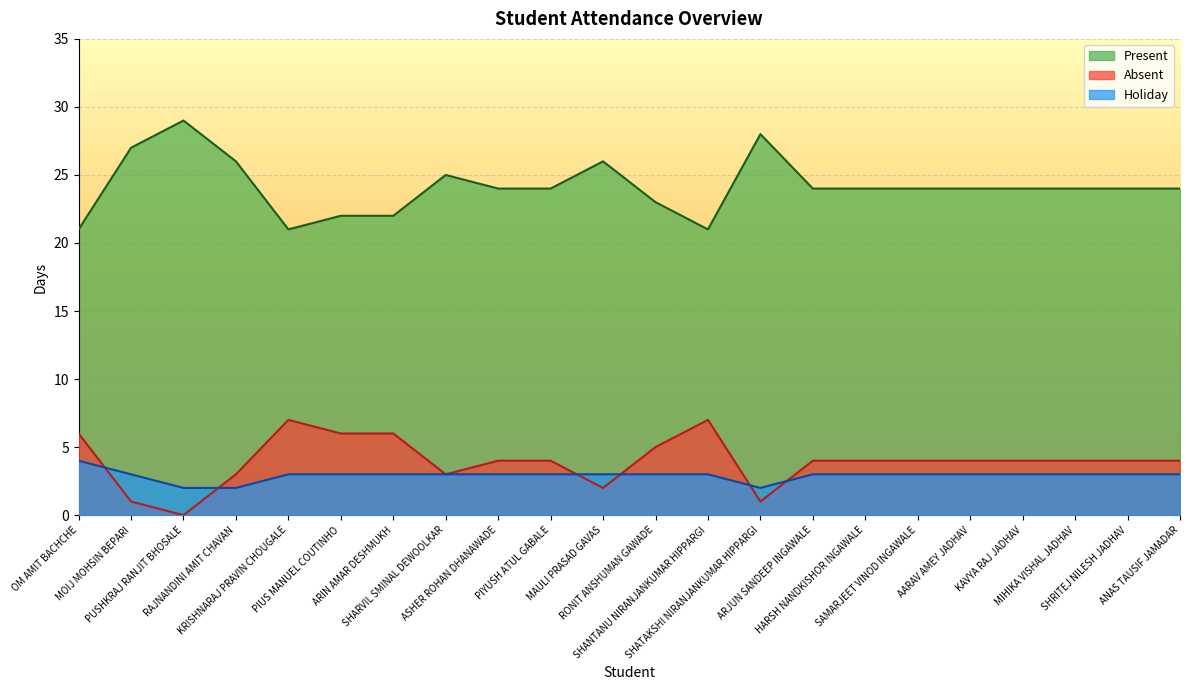

What position from the left is SHATAKSHI NIRANJANKUMAR HIPPARGI?

14